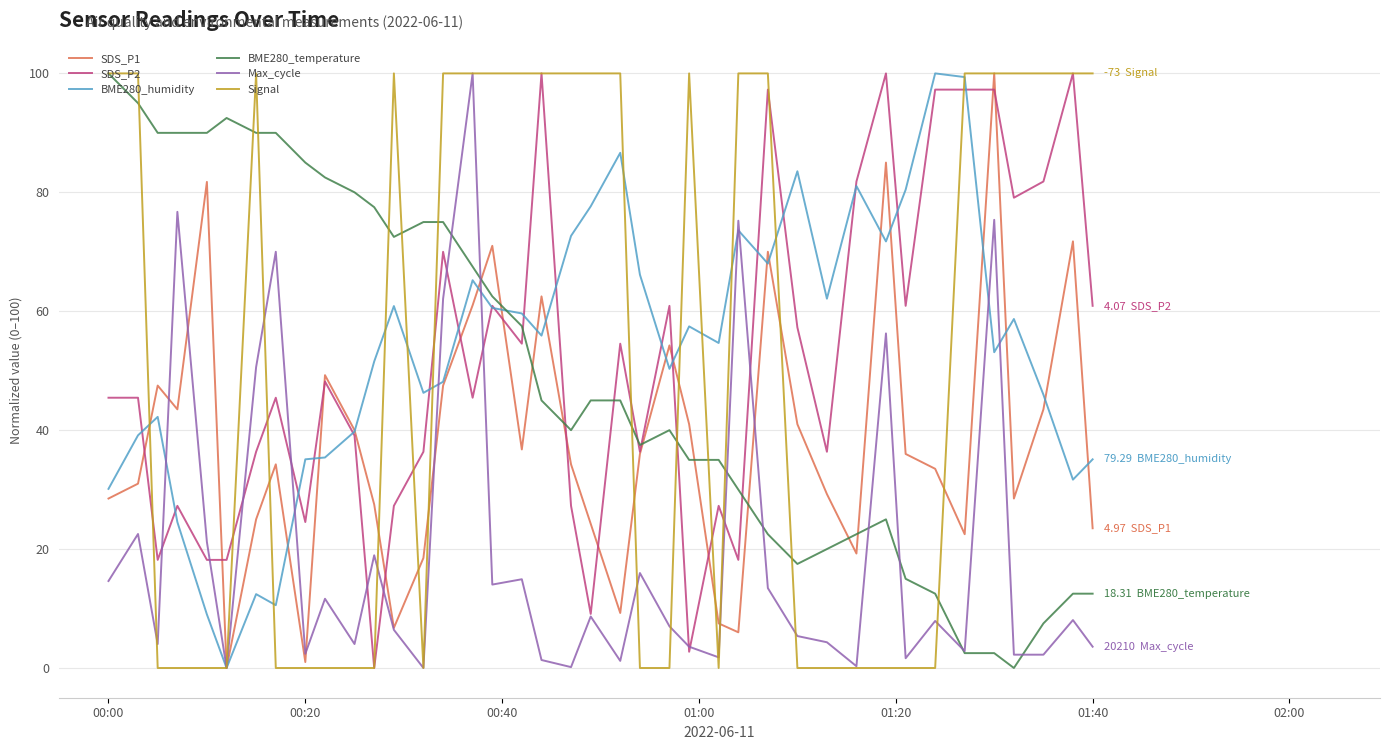

What is the highest value of the BME280_temperature series?

100.0